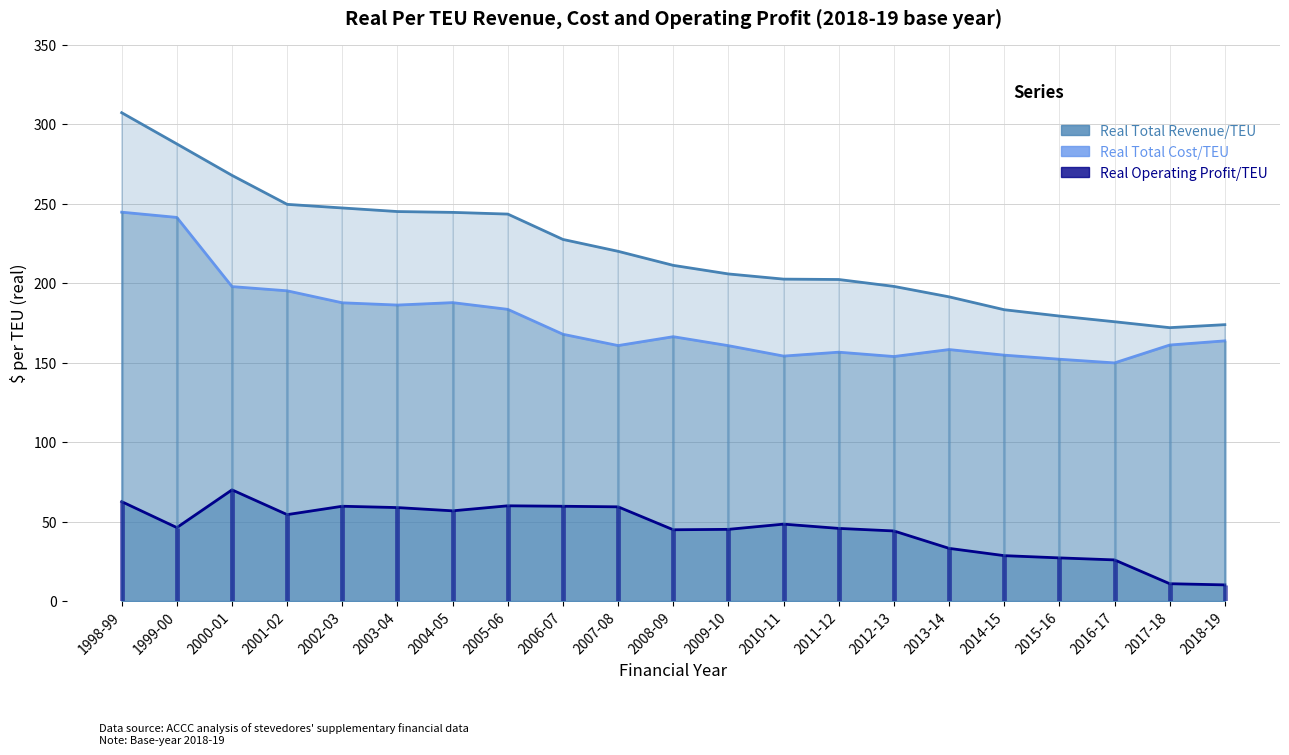

What is the average value of the Real Total Revenue/TEU series?

220.8